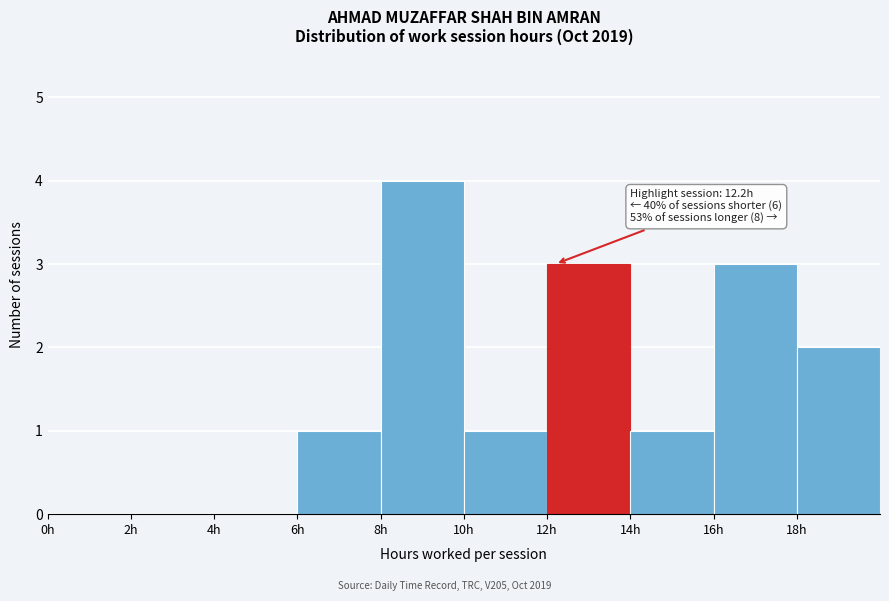

Which range on the x-axis has the tallest bar?

8 to 10